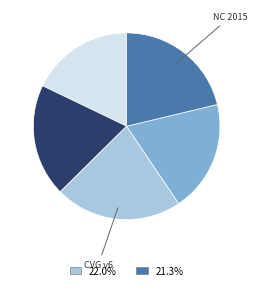

Is there a majority slice in this chart?

No